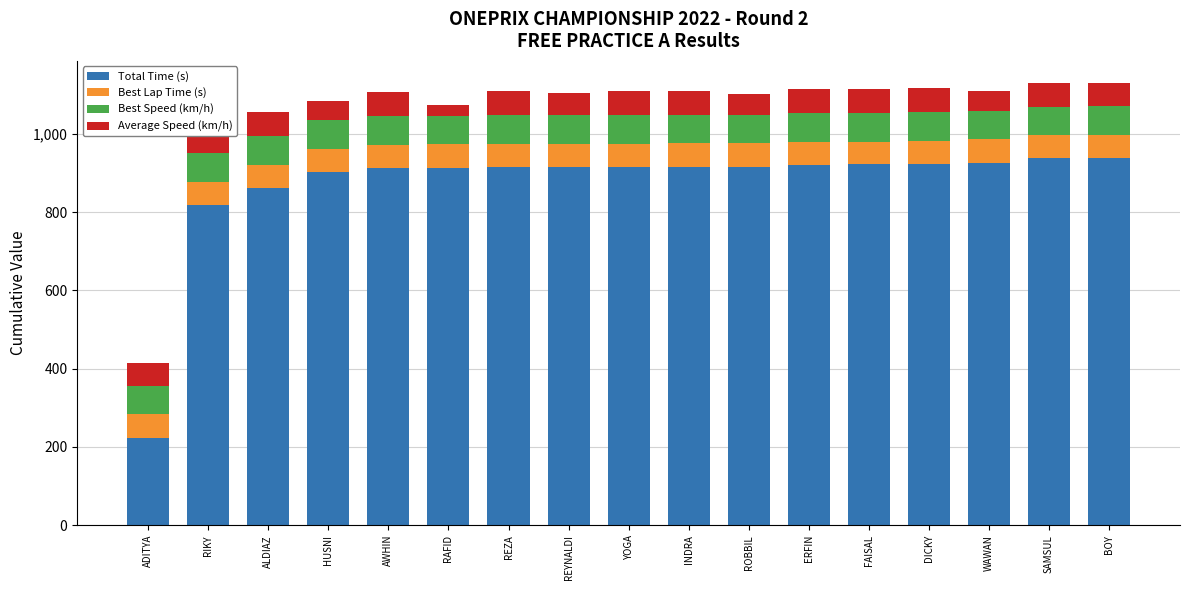

The value of Total Time (s) at FAISAL is 509.4. True or false?

False